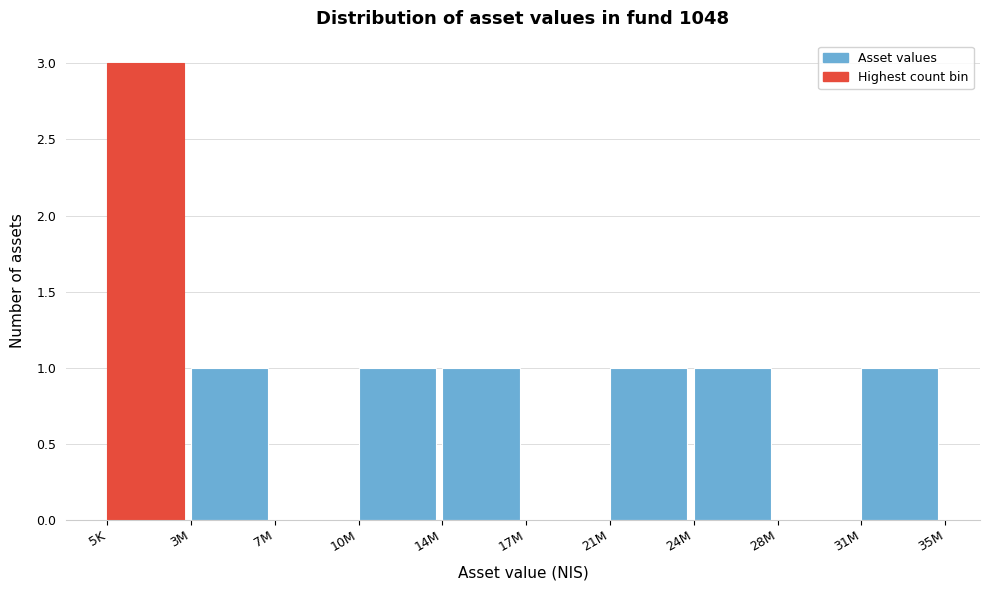

Reading left to right, transcribe all the data shown in this chart.

5K=3	3M=1	7M=0	10M=1	14M=1	17M=0	21M=1	24M=1	28M=0	31M=1